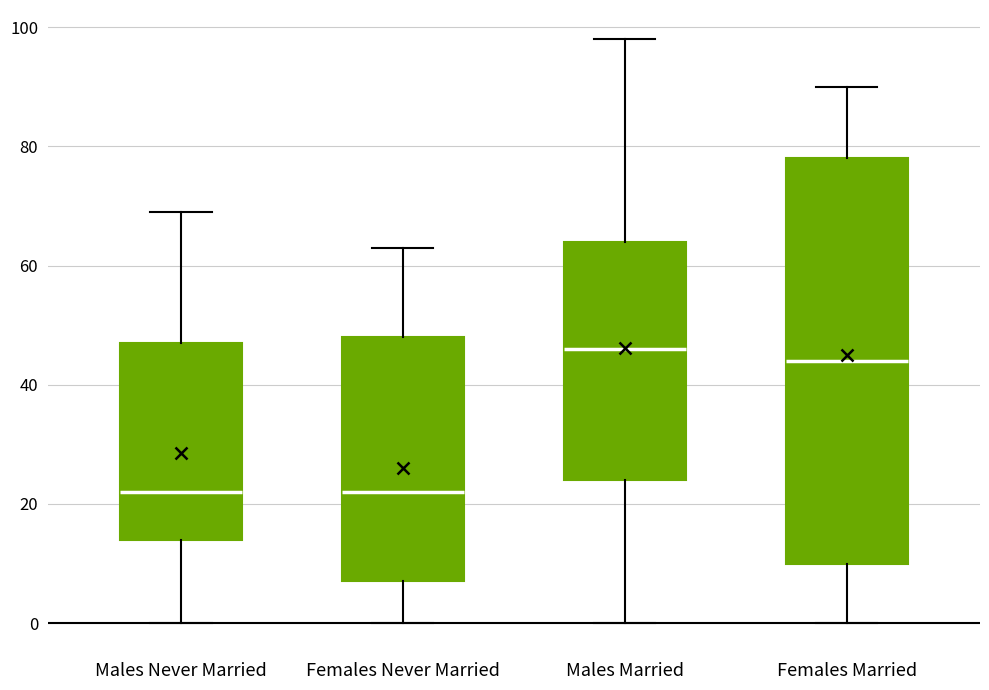

Where does the lower whisker of the box for Males Never Married end on the y-axis? The values are not printed on the chart, so give them approximately, as read against the axis.

0